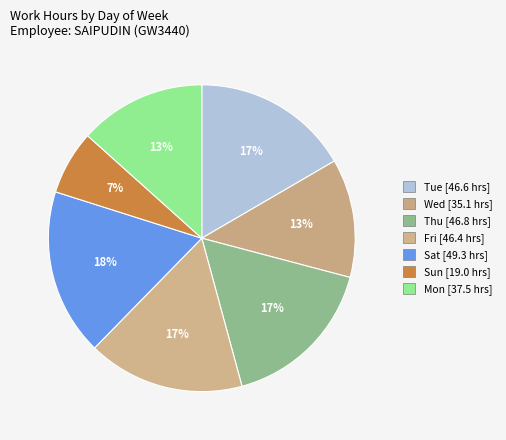

How many slices are in this pie chart?

7